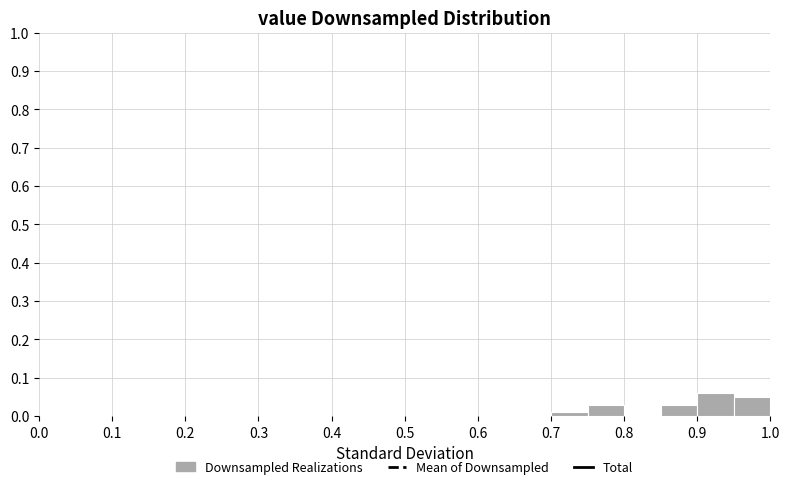

Reading left to right, transcribe this chart: for each bar, give the range it covers on the x-axis and its height. The values are not printed on the chart, so give them approximately, as read against the axis.

0.00 to 0.05: 0
0.05 to 0.10: 0
0.10 to 0.15: 0
0.15 to 0.20: 0
0.20 to 0.25: 0
0.25 to 0.30: 0
0.30 to 0.35: 0
0.35 to 0.40: 0
0.40 to 0.45: 0
0.45 to 0.50: 0
0.50 to 0.55: 0
0.55 to 0.60: 0
0.60 to 0.65: 0
0.65 to 0.70: 0
0.70 to 0.75: 0.01
0.75 to 0.80: 0.03
0.80 to 0.85: 0
0.85 to 0.90: 0.03
0.90 to 0.95: 0.06
0.95 to 1.00: 0.05